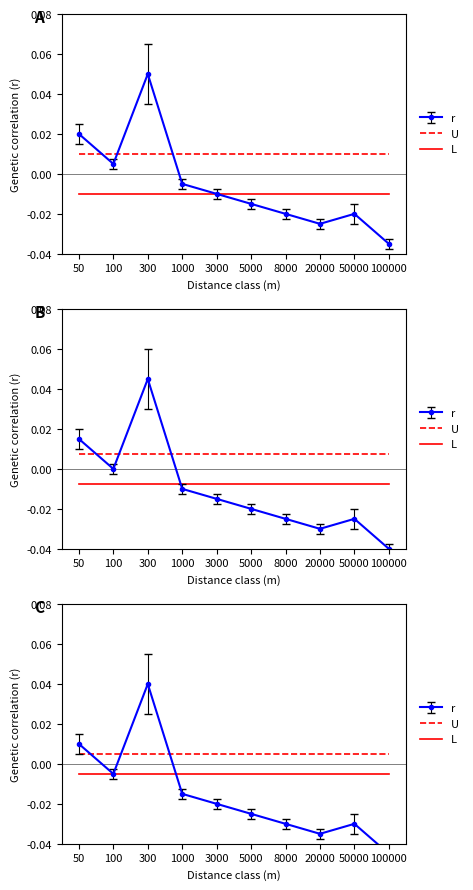

True or false: L and U cross at least once.

False